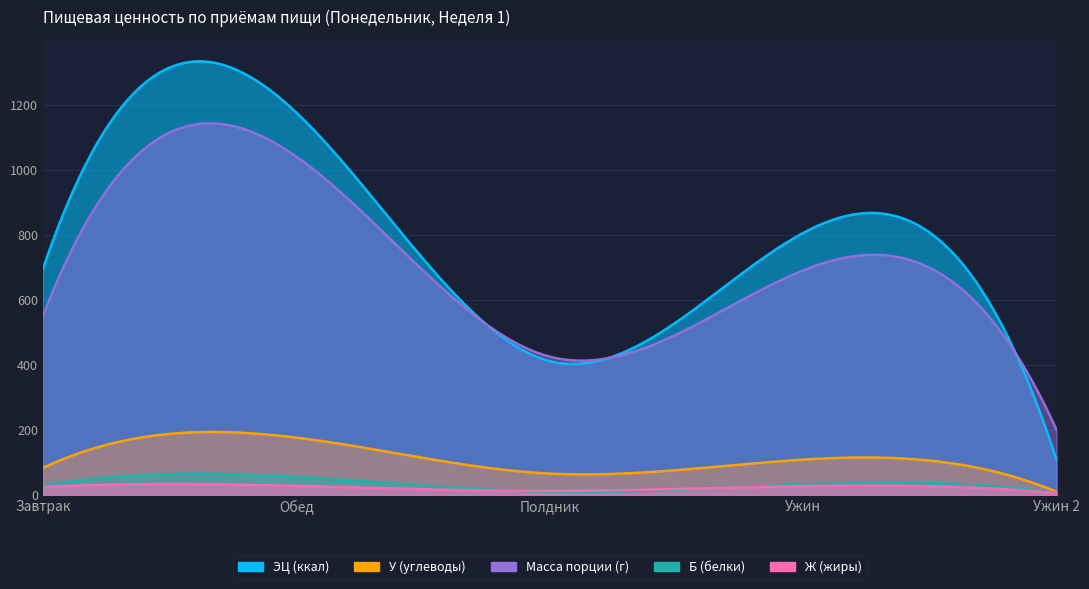

True or false: У (углеводы) has a value of 17.9 at Полдник.

False